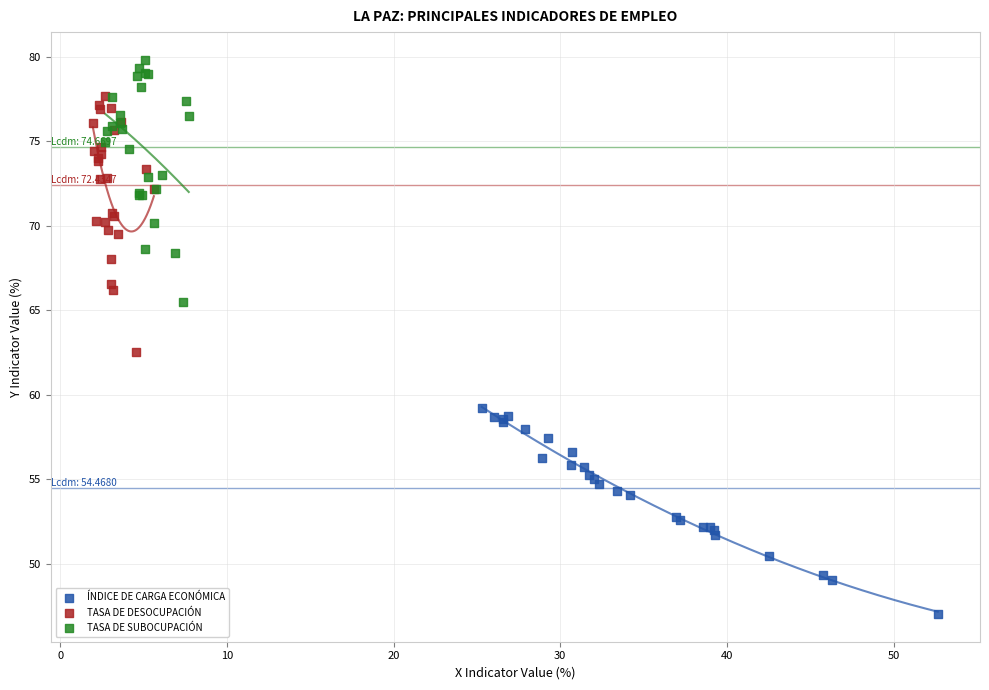

Which series contains the lowest Y value?

ÍNDICE DE CARGA ECONÓMICA